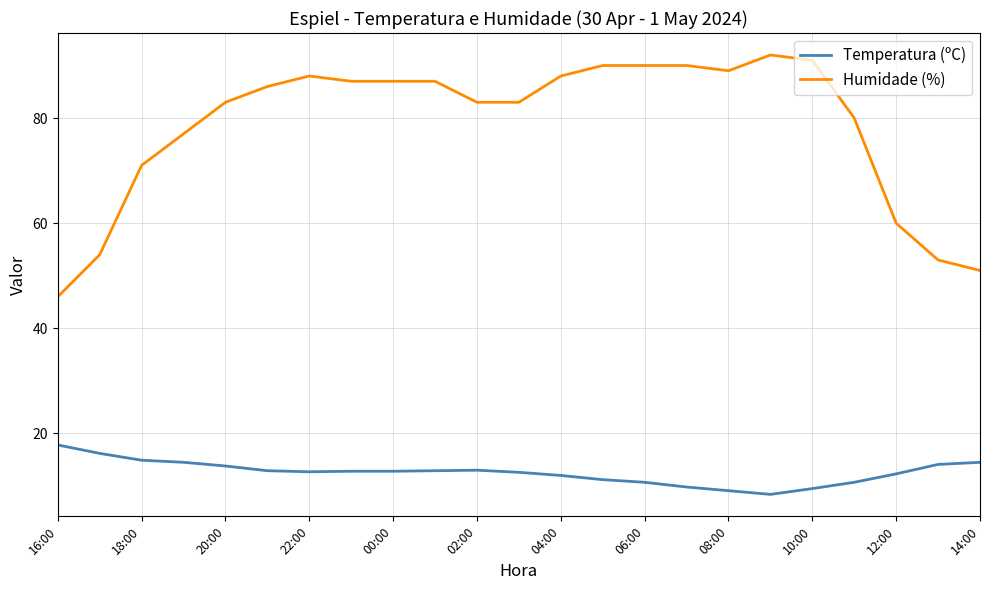

What is the maximum value shown in the chart?

92.0